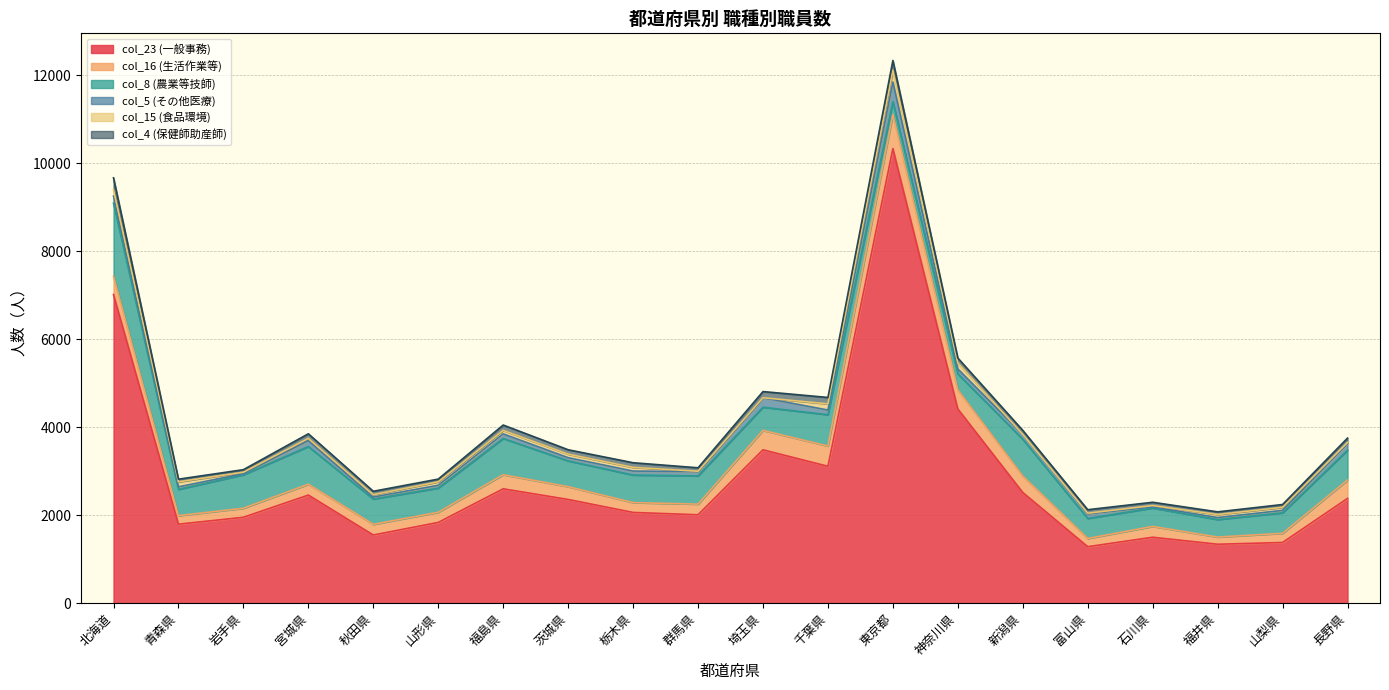

How many interior local peaks does the col_4 (保健師助産師) series have?

4